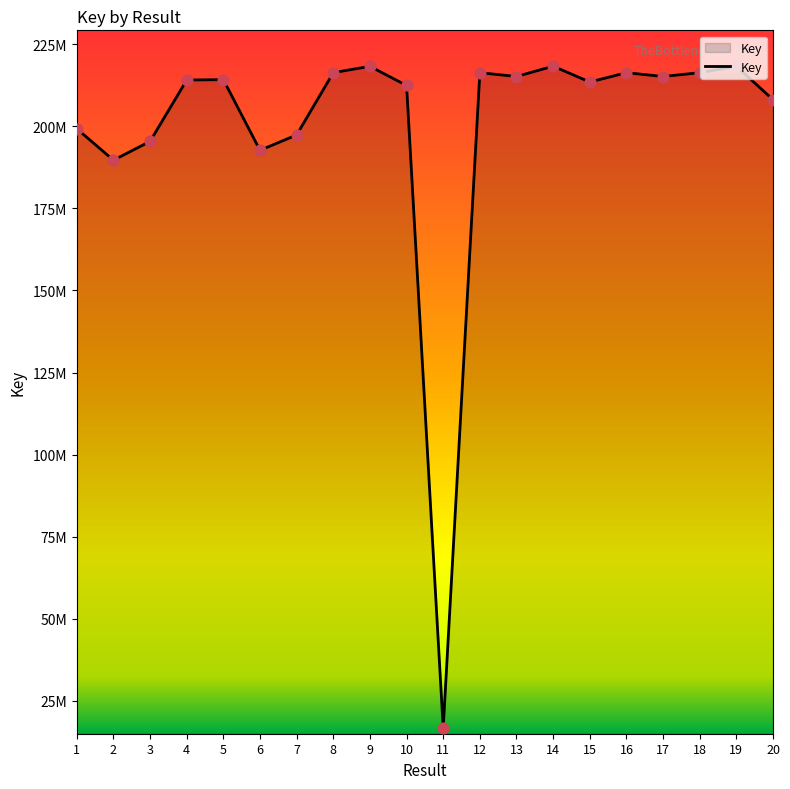

What is the ratio of the value at 1 to the value at 16?

0.9